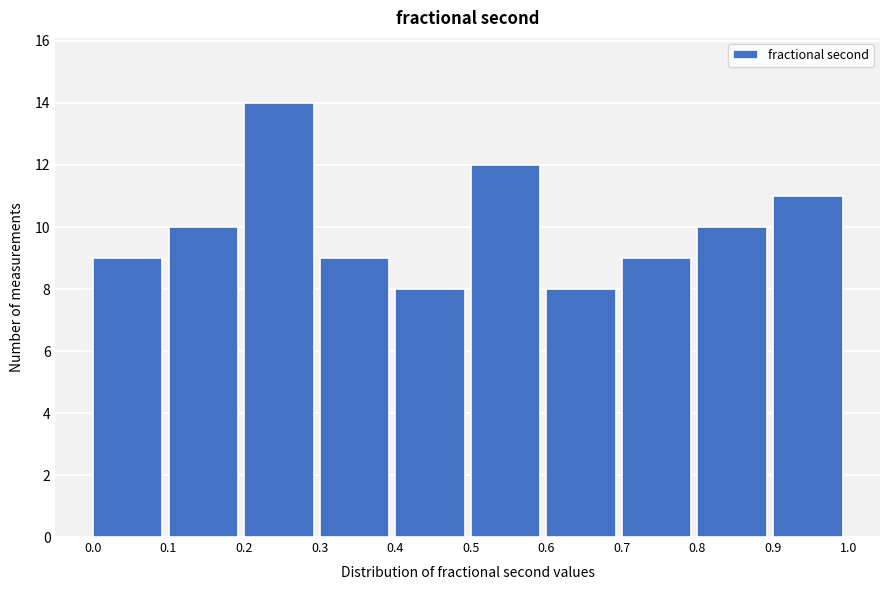

Reading left to right, transcribe this chart: for each bar, give the range it covers on the x-axis and its height. The values are not printed on the chart, so give them approximately, as read against the axis.

0.0 to 0.1: 9
0.1 to 0.2: 10
0.2 to 0.3: 14
0.3 to 0.4: 9
0.4 to 0.5: 8
0.5 to 0.6: 12
0.6 to 0.7: 8
0.7 to 0.8: 9
0.8 to 0.9: 10
0.9 to 1.0: 11